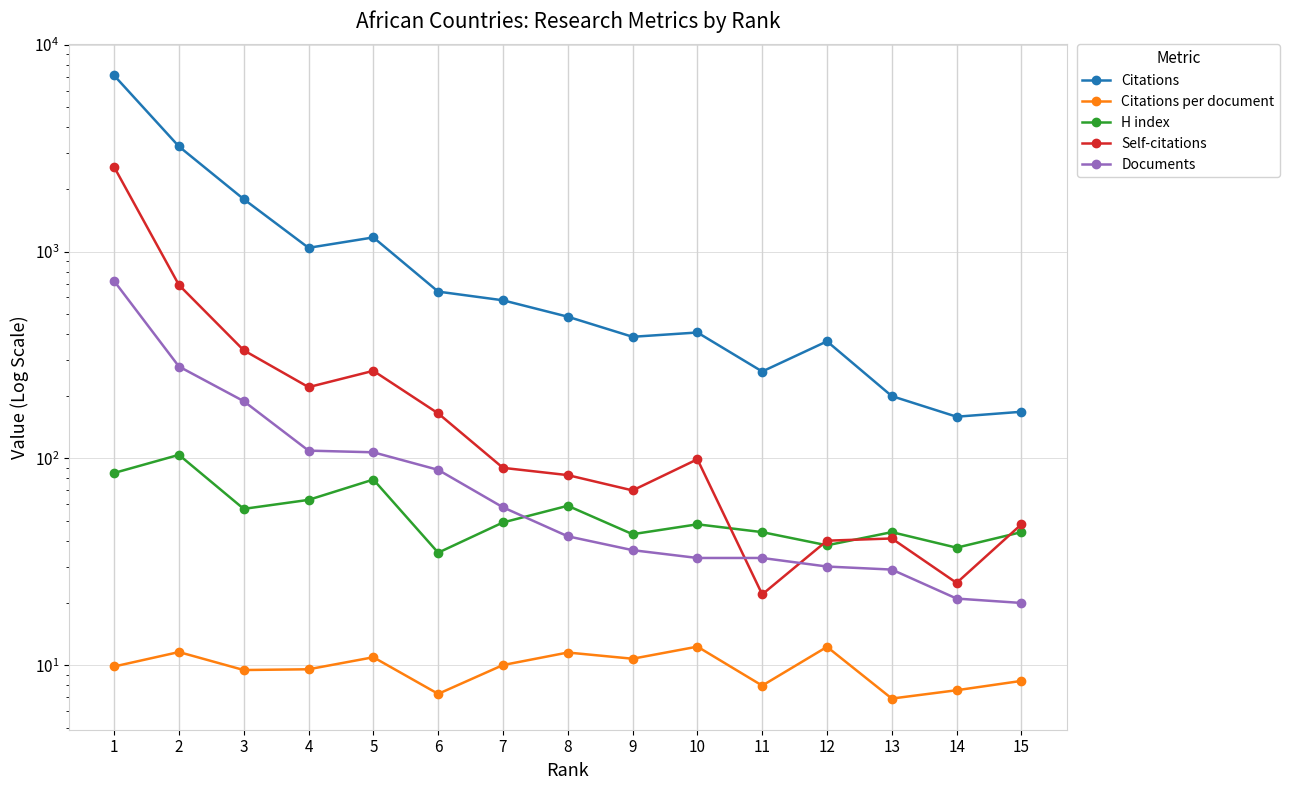

True or false: Documents has a value of 50.7 at 13.

False